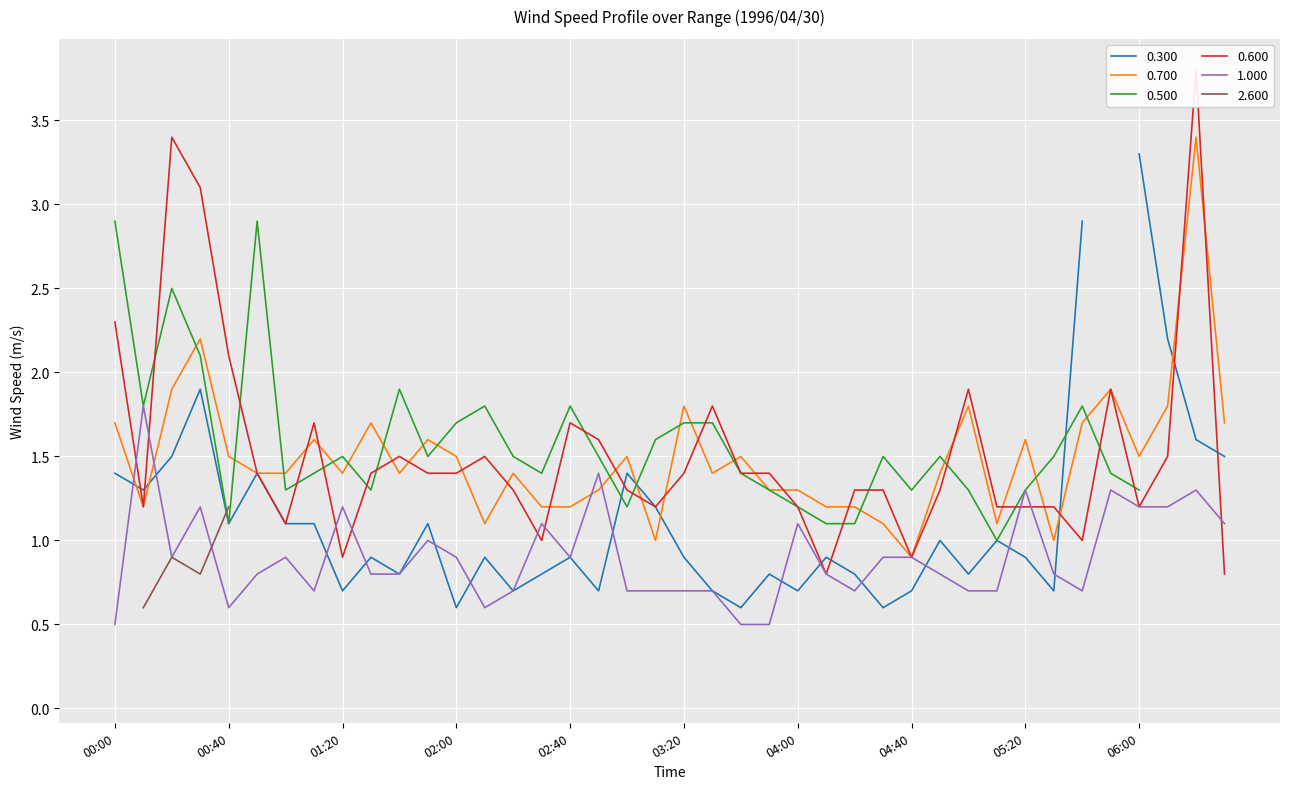

What is the minimum value for 0.600?

0.8